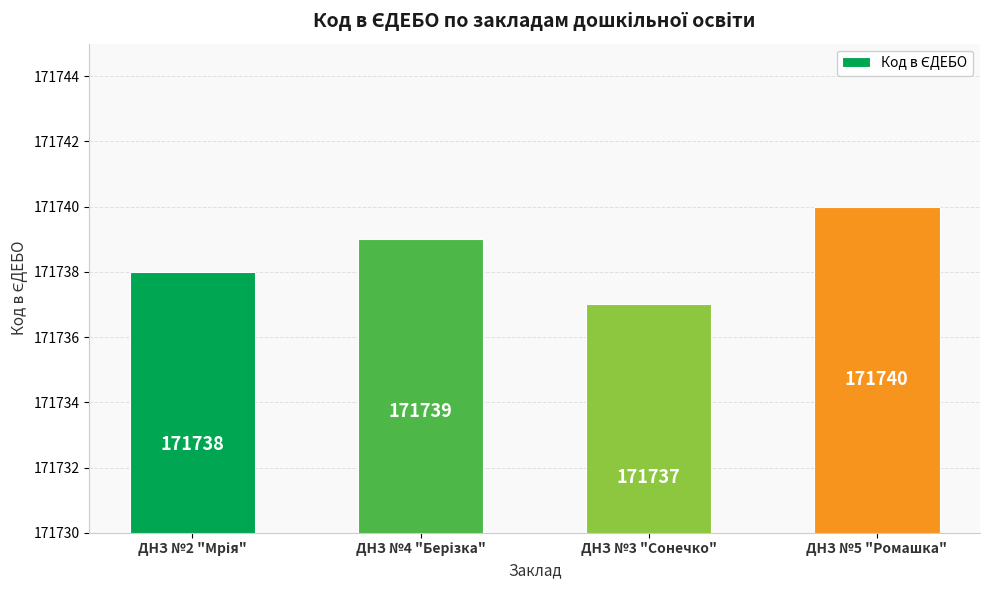

The chart shows a value of 264688 at ДНЗ №3 "Сонечко". True or false?

False